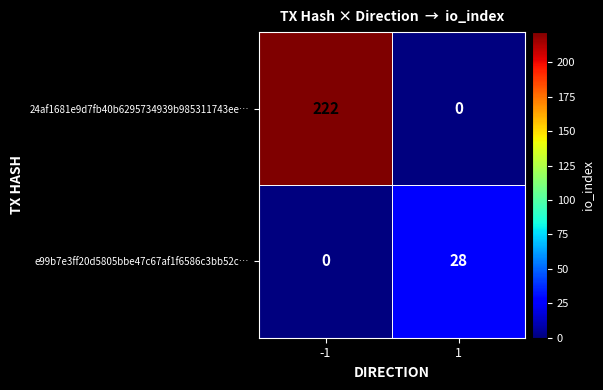

Reading right to left, transcribe all the data shown in this chart.

24af1681e9d7fb40b6295734939b985311743ee…: 1=0	-1=222
e99b7e3ff20d5805bbe47c67af1f6586c3bb52c…: 1=28	-1=0